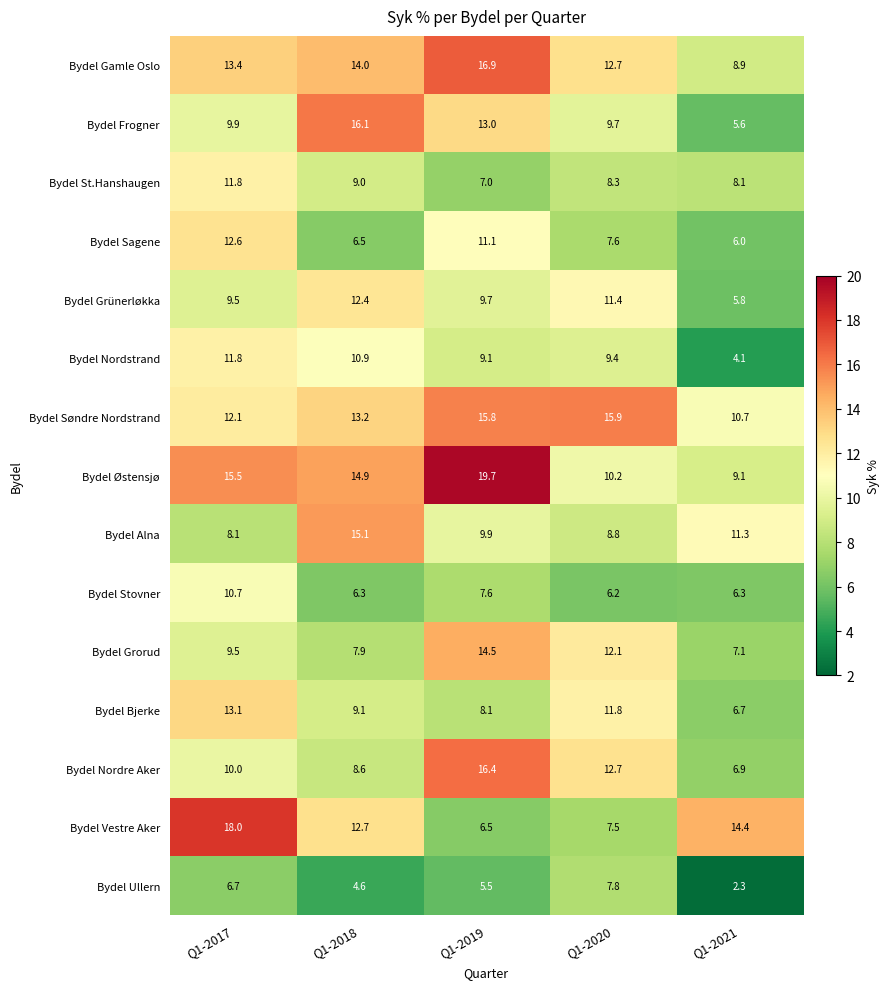

What is the difference between the highest and lowest values at Q1-2017?

11.3